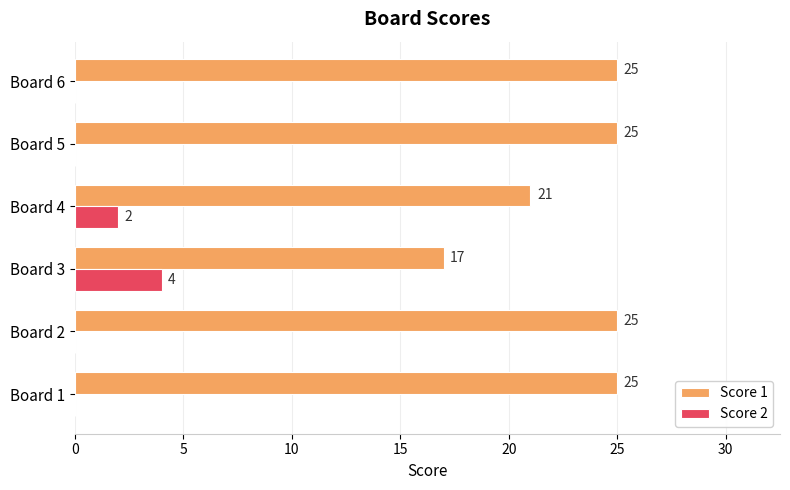

True or false: Score 2 has a value of 0 at Board 1.

True